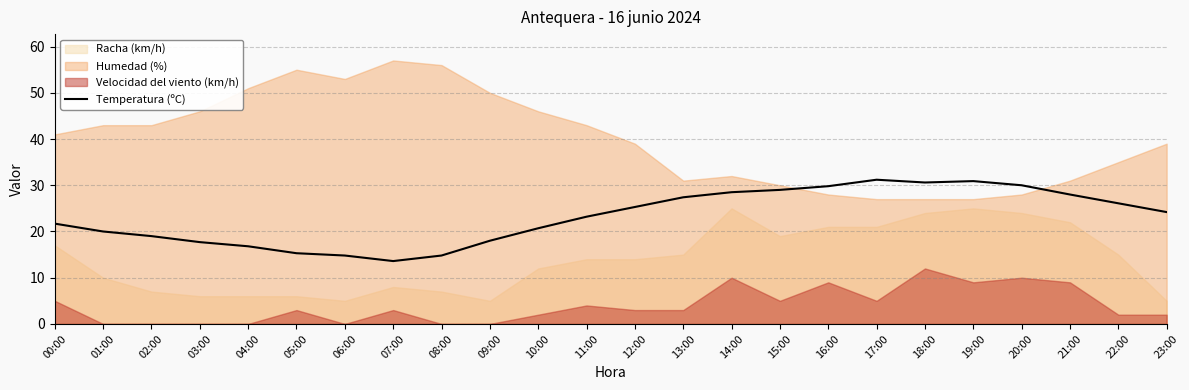

Where does the data first go above 24?

12:00